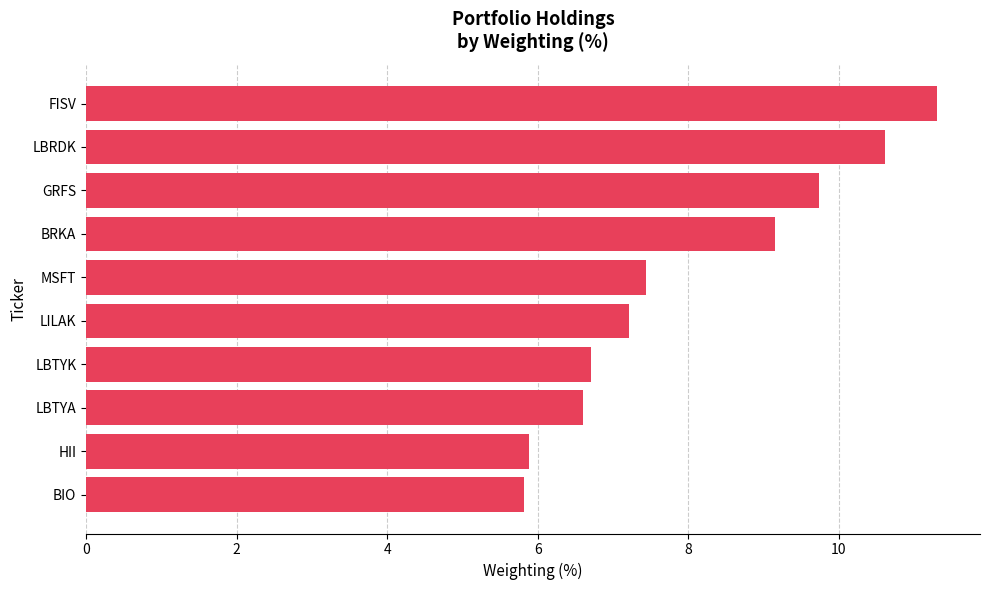

How many distinct data groups are displayed?

1